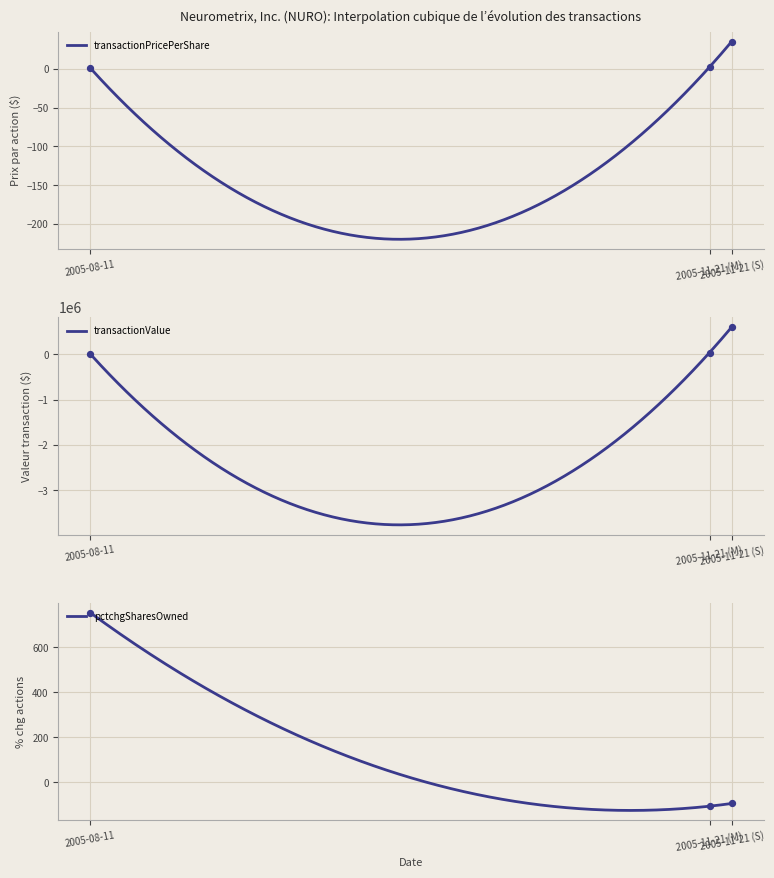

Is the value of transactionValue at 2005-11-21 (S) greater than the value of pctchgSharesOwned at 2005-11-21 (M)?

Yes